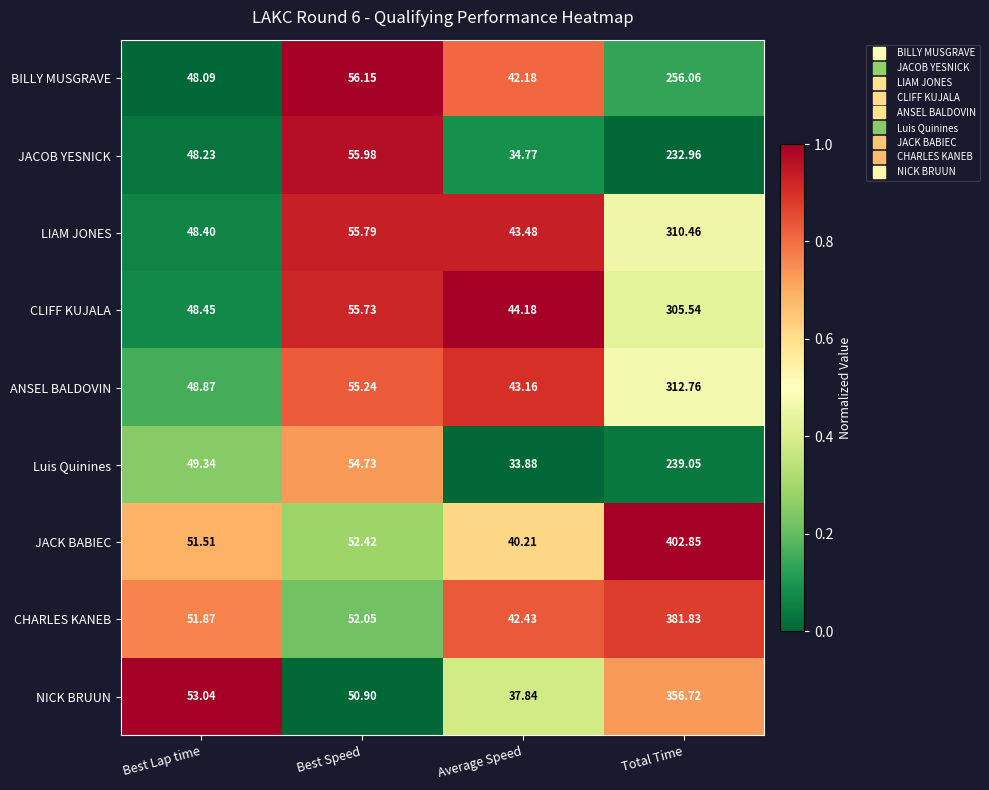

At which category is the sum across all series the highest?

Total Time